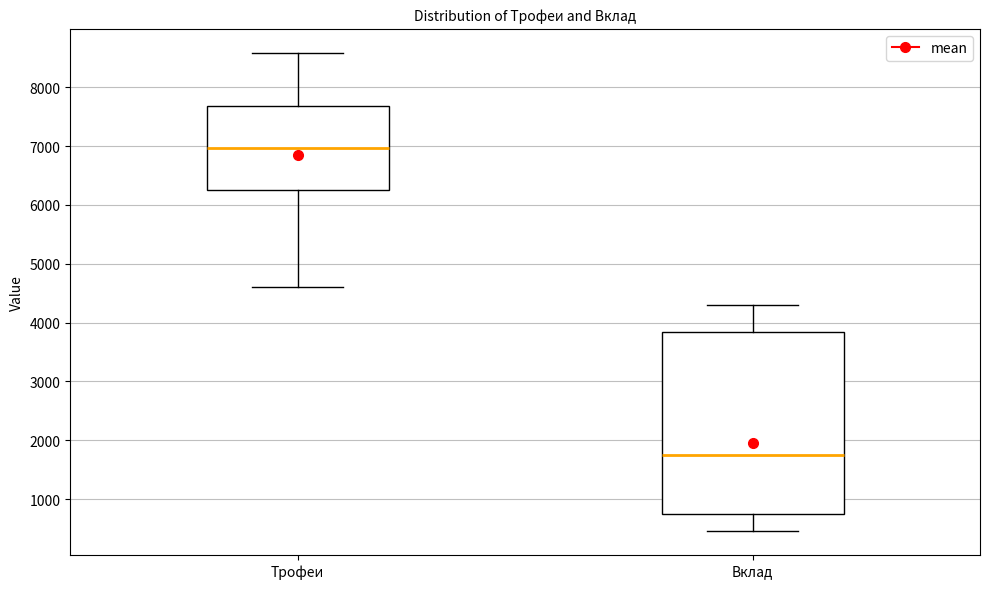

Reading left to right, transcribe this box plot: for each box, give where its median line is, the range the box spans, and where its two whiskers end, as read against the y-axis. The values are not printed on the chart, so give them approximately, as read against the axis.

Трофеи: median 7000, box 6300 to 7700, whiskers 4600 to 8600
Вклад: median 1700, box 800 to 3800, whiskers 500 to 4300